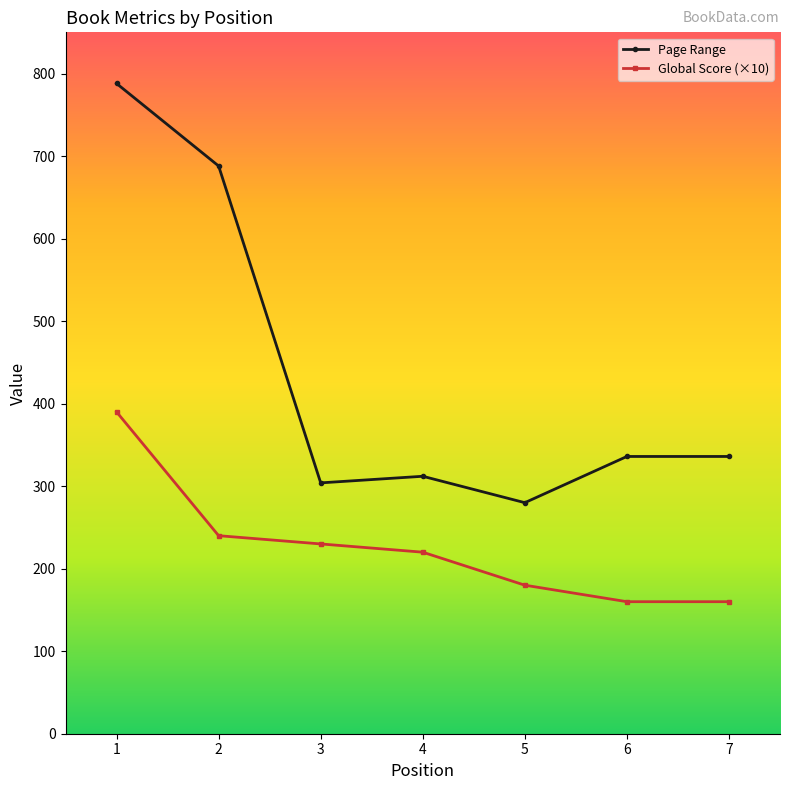

At 5, list the series in order from smallest to largest.

Global Score (×10), Page Range